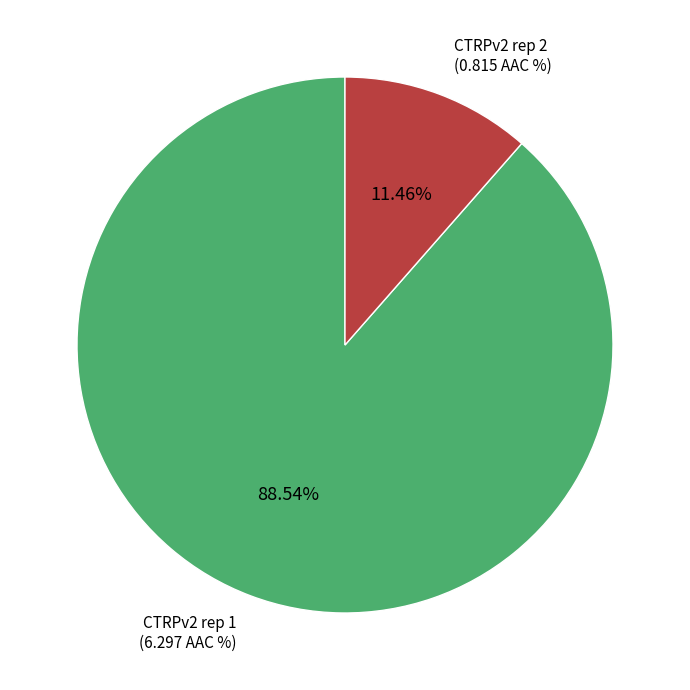

Does any single category account for the majority?

Yes